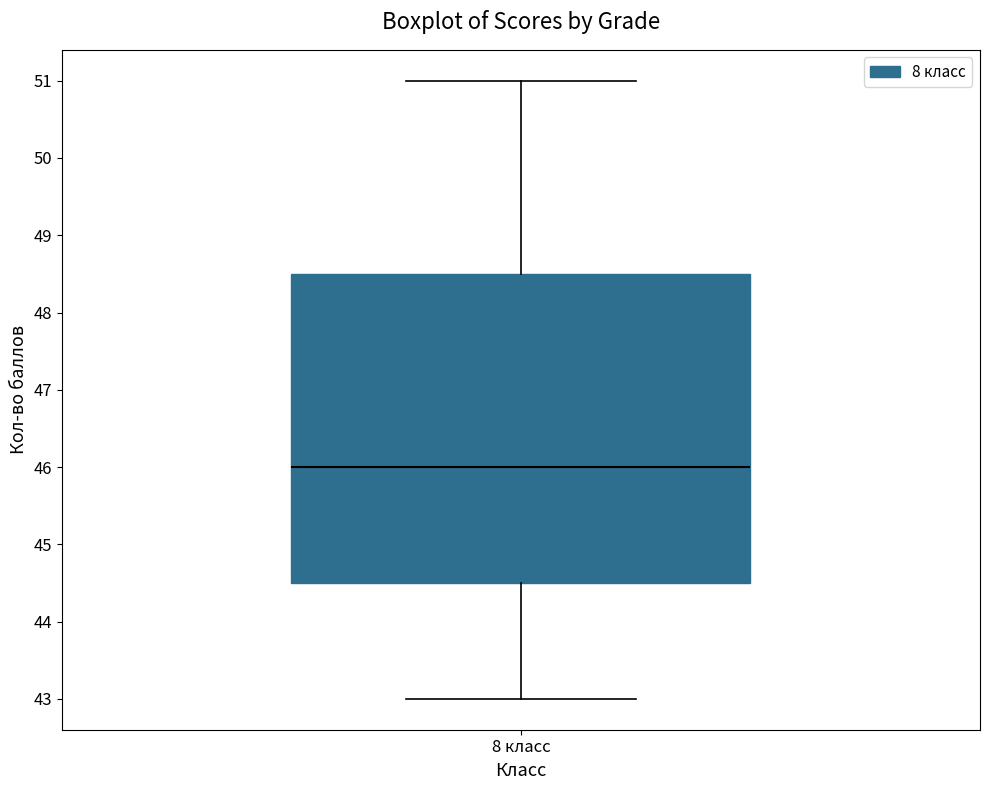

Transcribe this box plot: give where the median line is, the range the box spans, and where the two whiskers end, as read against the y-axis. The values are not printed on the chart, so give them approximately, as read against the axis.

median 46.0, box 44.5 to 48.5, whiskers 43.0 to 51.0